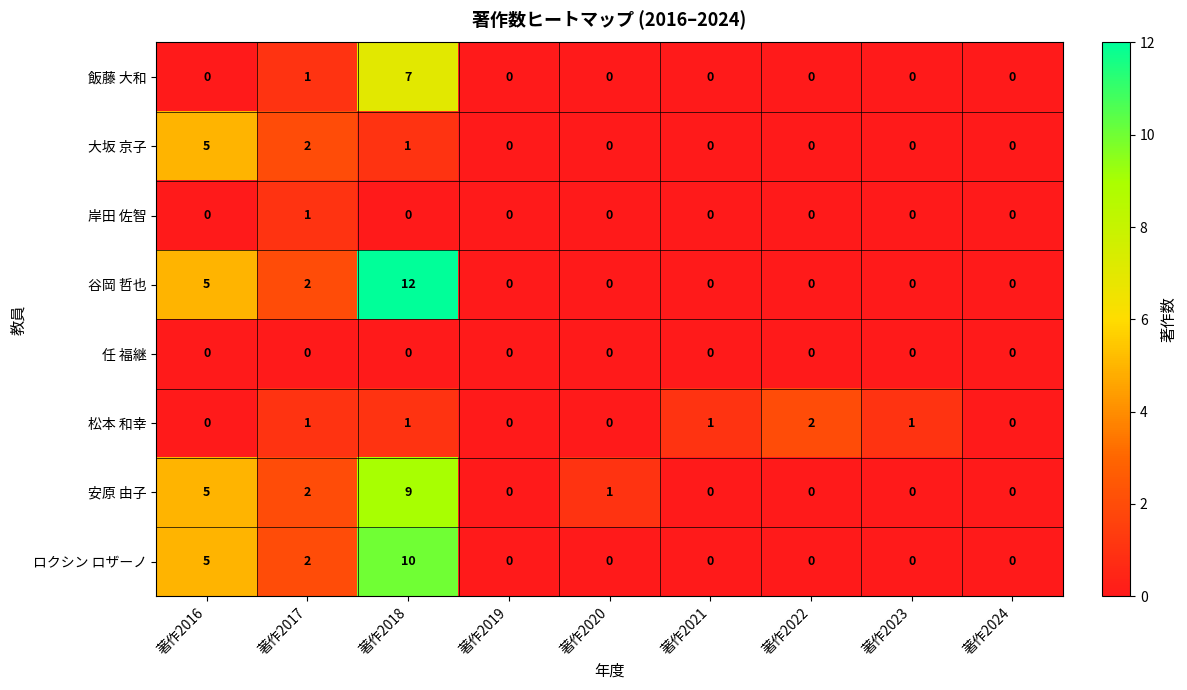

What is the difference between the maximum and minimum values in the 飯藤 大和 series?

7